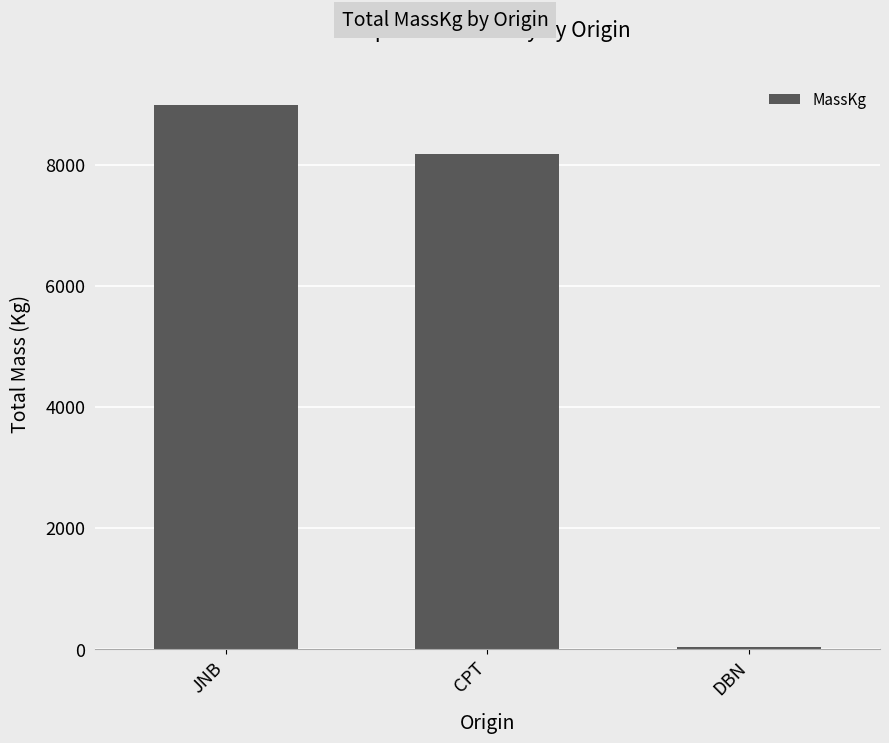

What is the change in value from JNB to DBN?

-8955